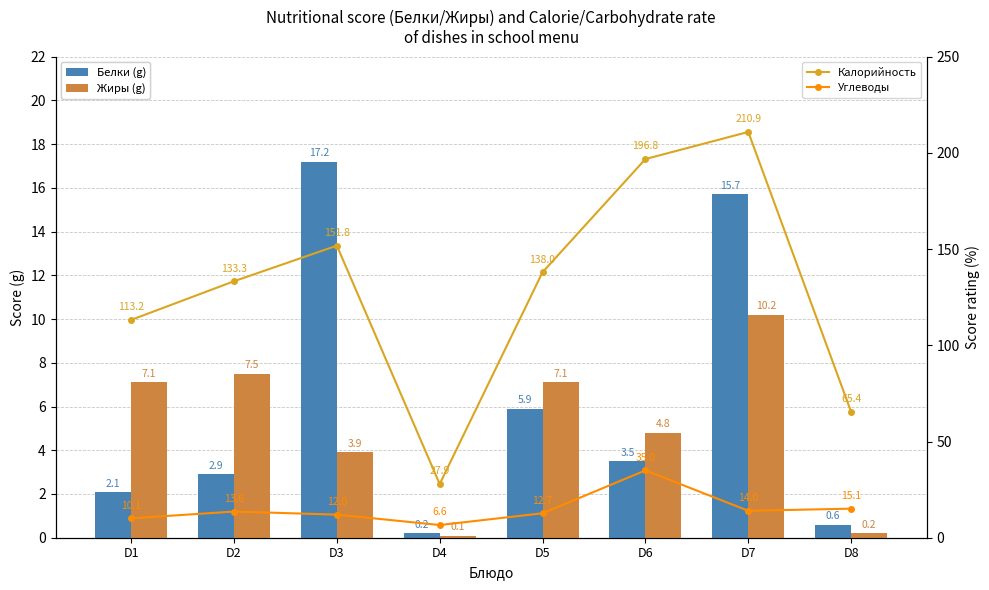

Between D7 and D6, which is larger?

D7